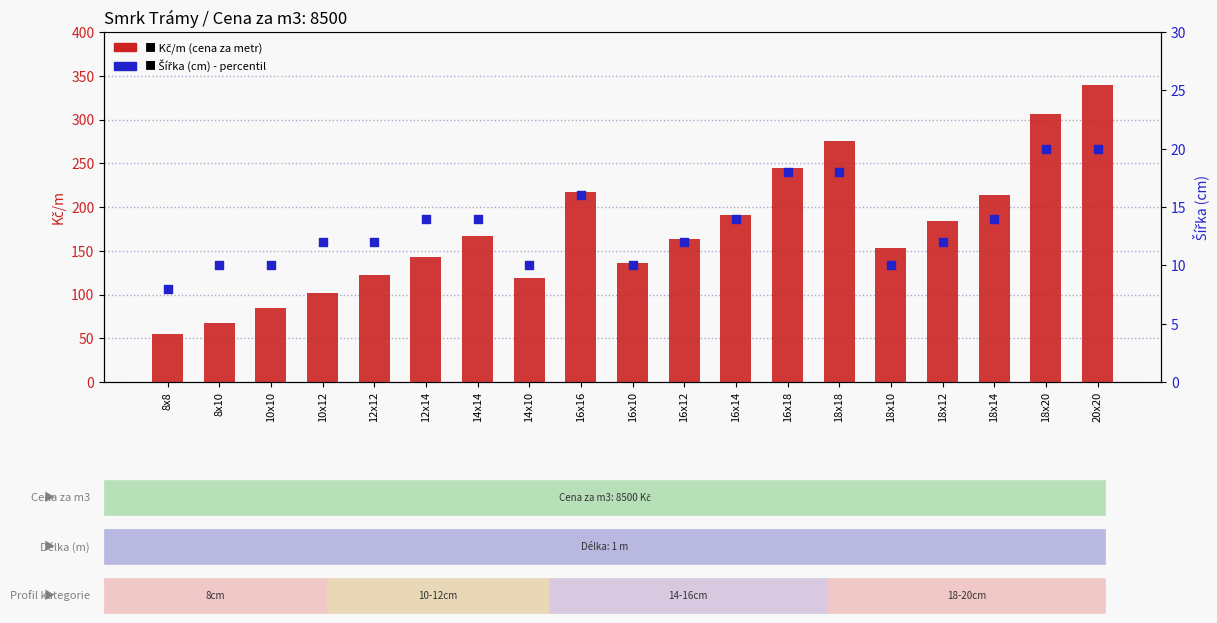

Which series has the largest Y range (max minus min)?

Kč/m (cena za metr)